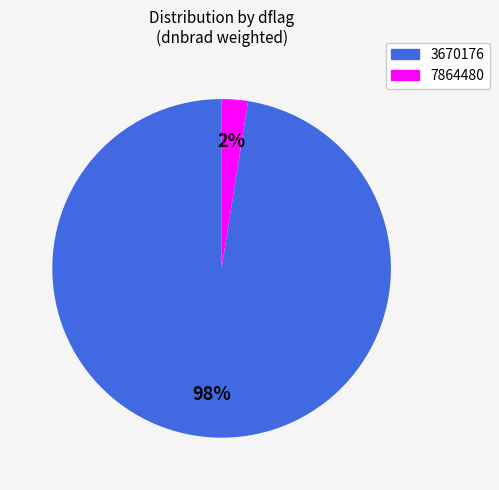

Do 3670176 and 7864480 together represent more than half of the pie?

Yes